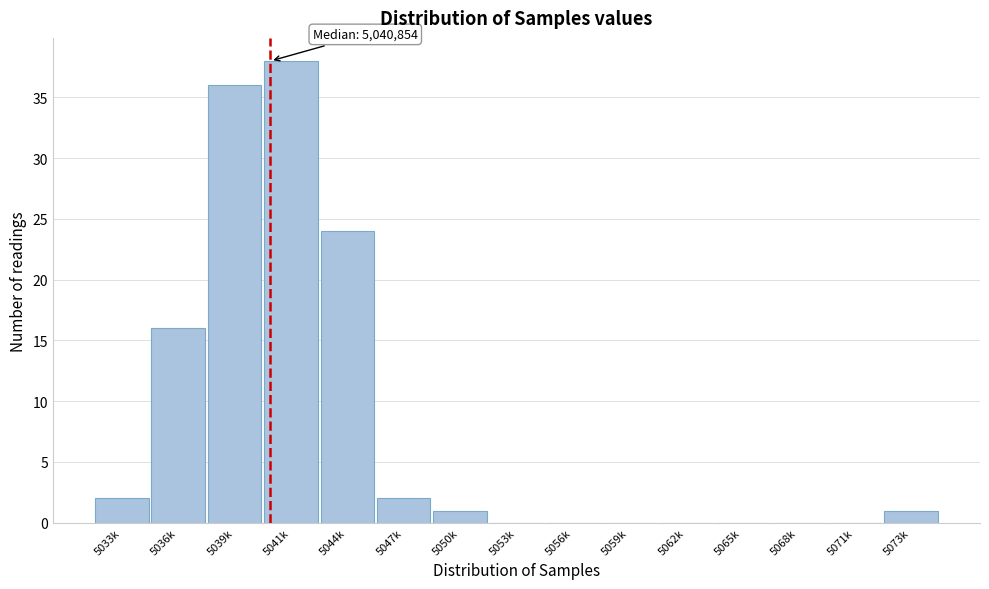

Reading right to left, list all the values displayed in this chart.

5073k=1	5071k=0	5068k=0	5065k=0	5062k=0	5059k=0	5056k=0	5053k=0	5050k=1	5047k=2	5044k=24	5041k=38	5039k=36	5036k=16	5033k=2